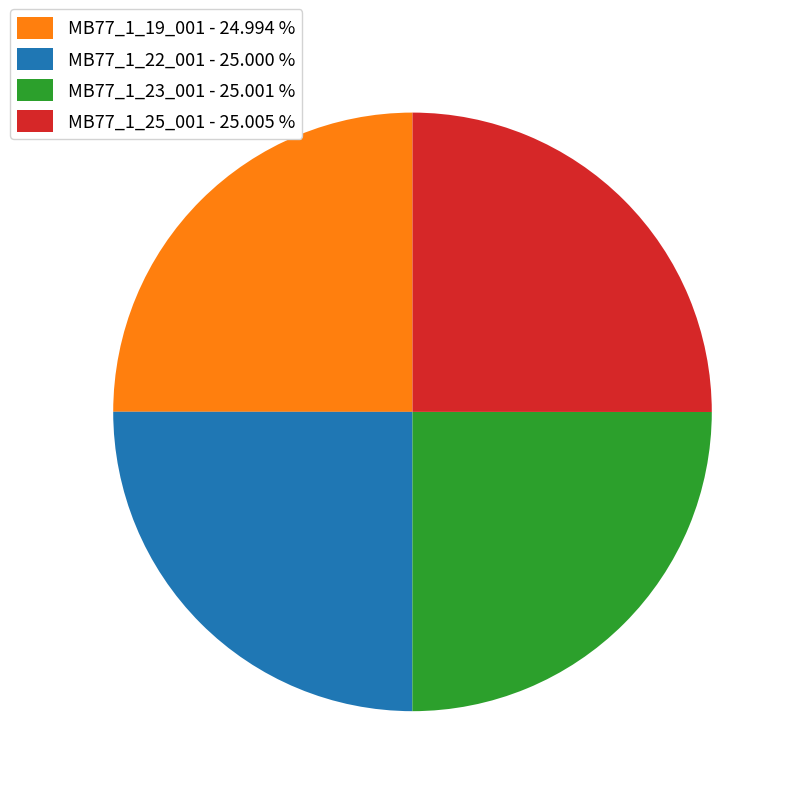

The MB77_1_22_001 slice represents 14% of the pie. True or false?

False